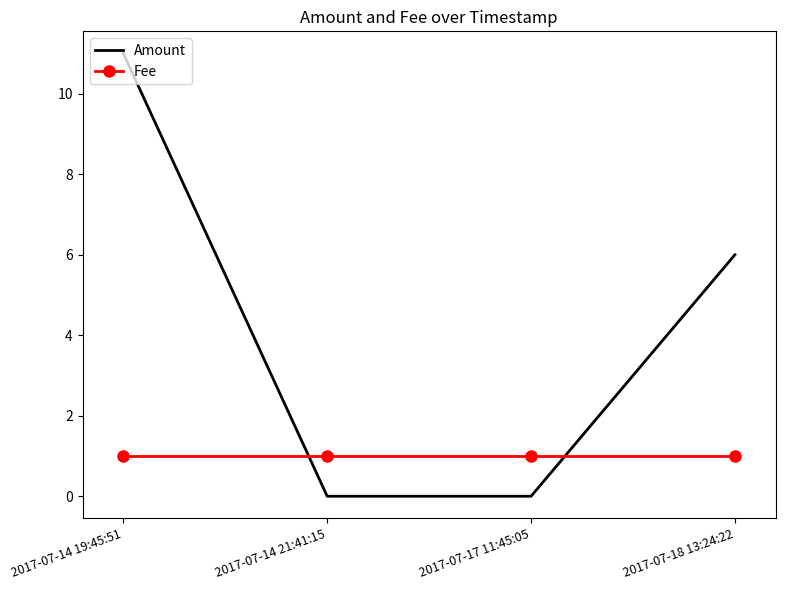

Read the Amount value at 2017-07-14 19:45:51, to the nearest 10.

10